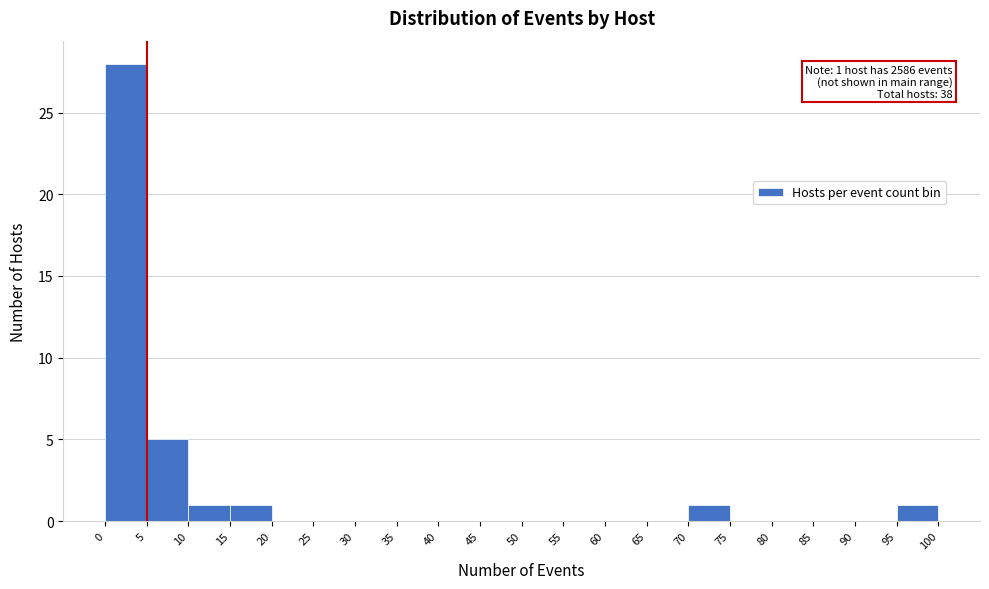

Over which range of the x-axis is the bar tallest?

0 to 5